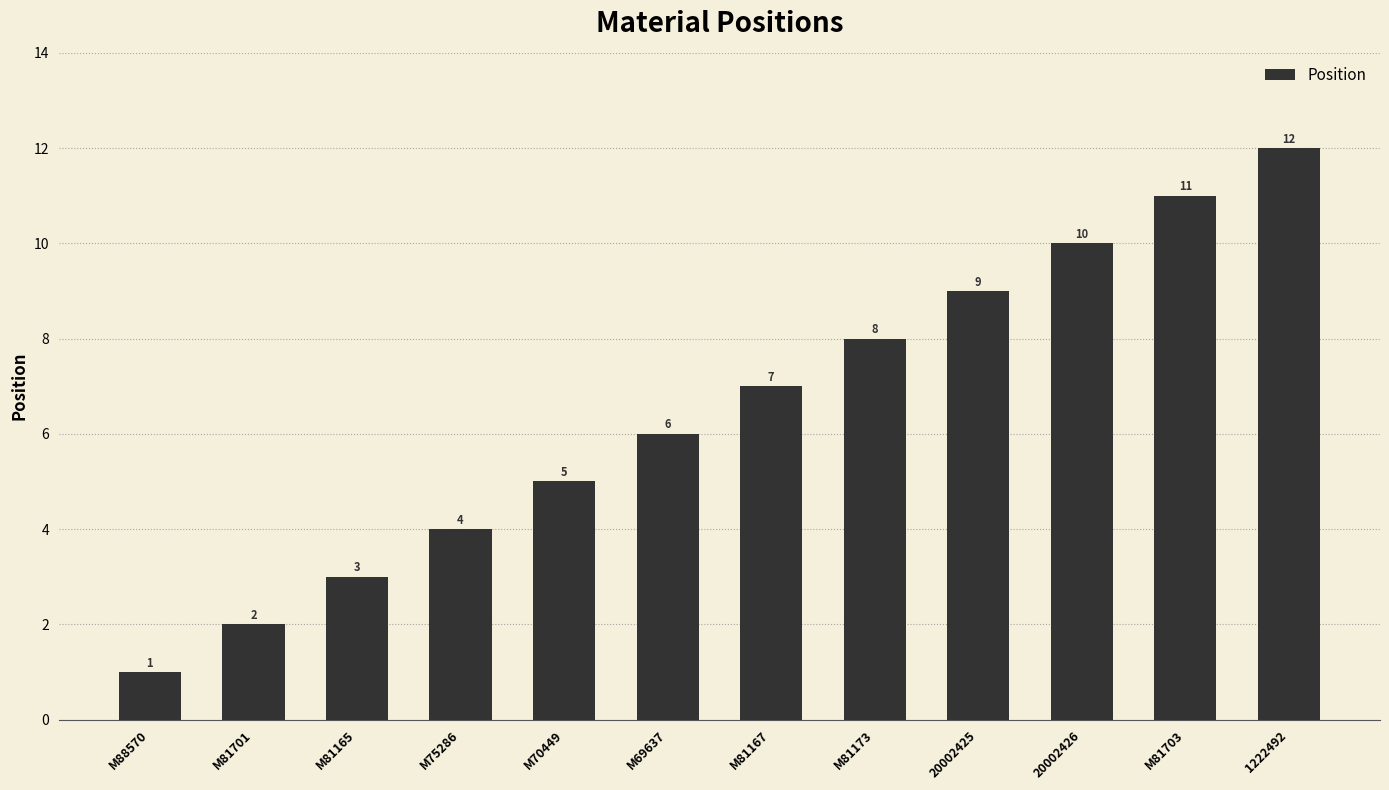

What is the change in value from M81165 to M69637?

+3